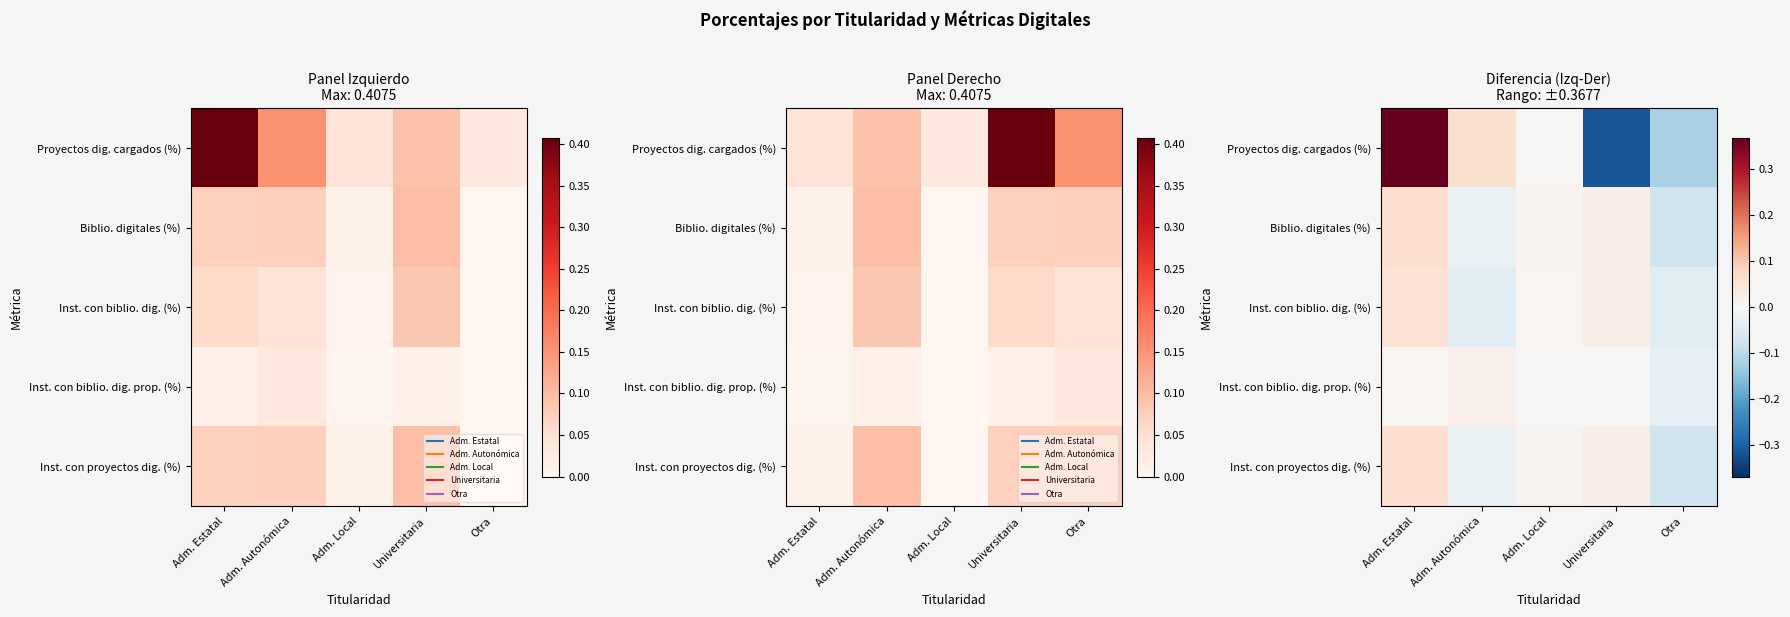

Count the number of categories in the chart.

5